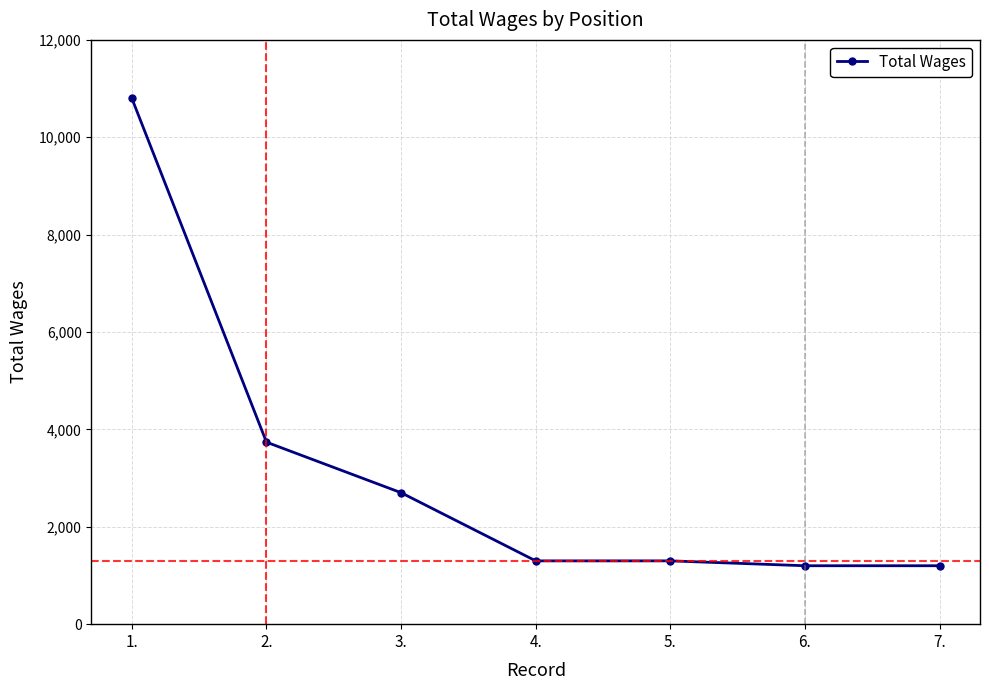

What is the difference between the maximum and minimum values?

9600